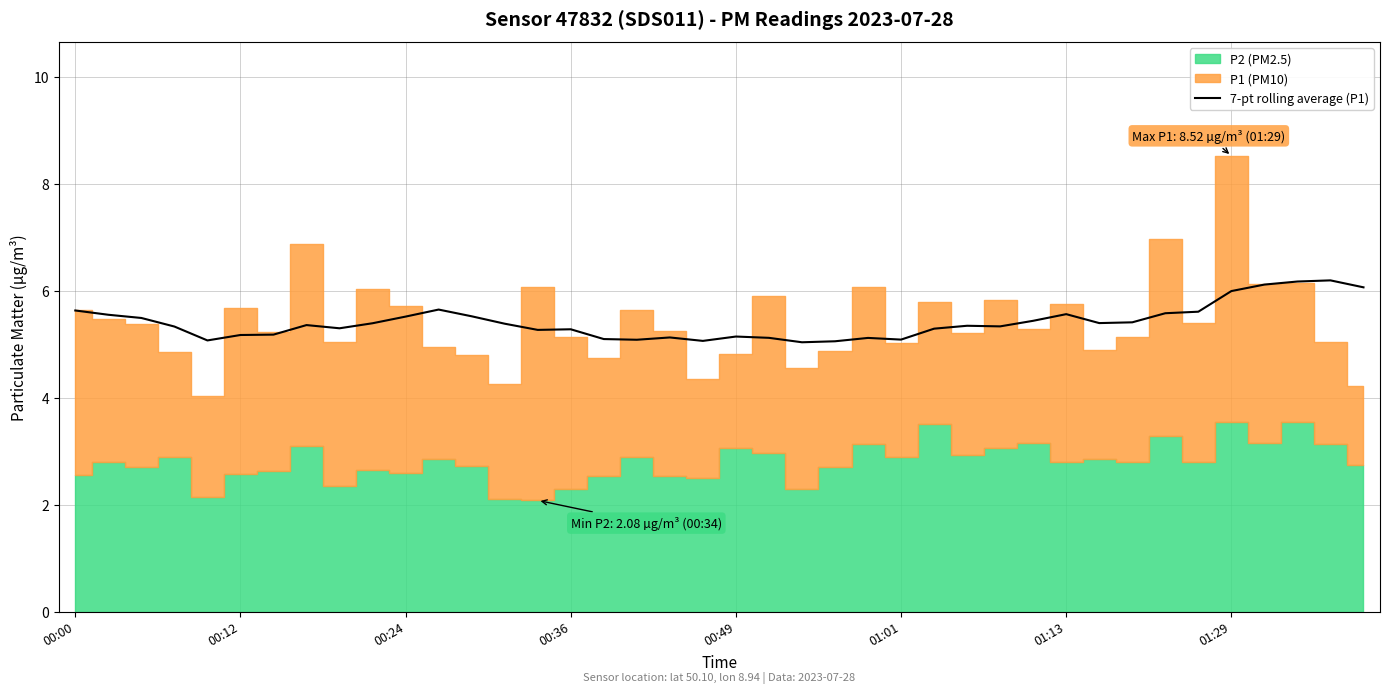

True or false: 7-pt rolling average (P1) has a value of 5.5 at 00:24.

True